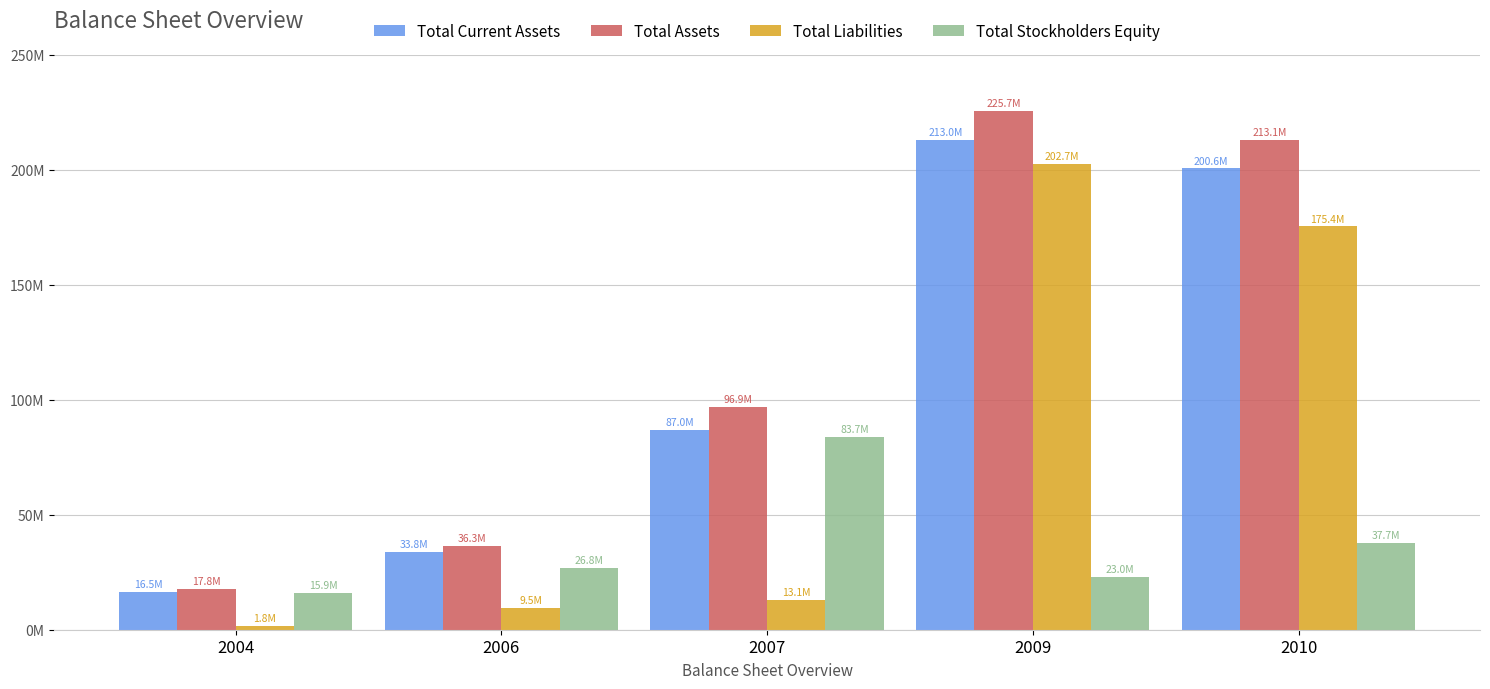

What are all the series names shown in the legend?

Total Current Assets, Total Assets, Total Liabilities, Total Stockholders Equity